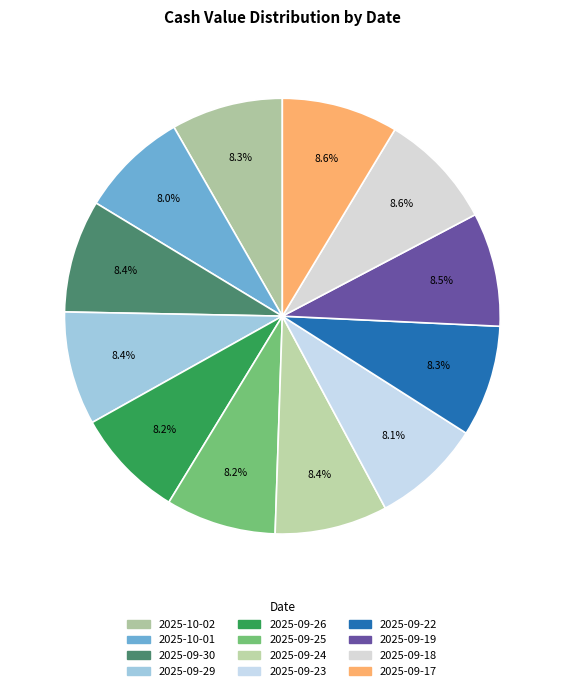

How many slices are in this pie chart?

12